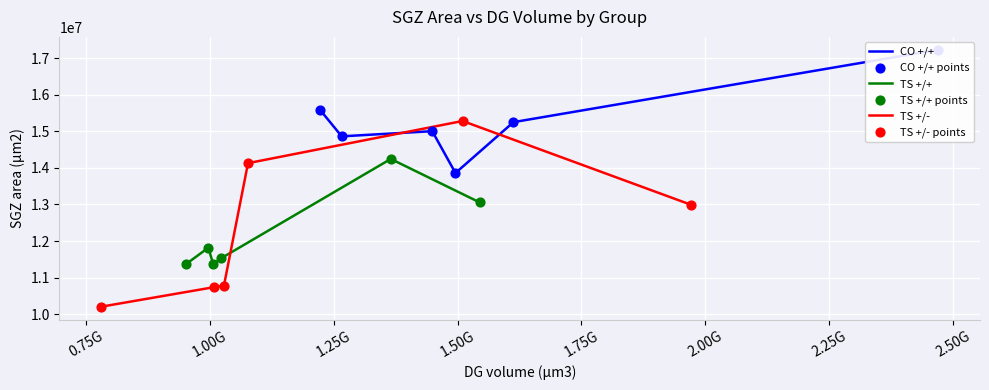

Which series contains the highest Y value?

CO +/+